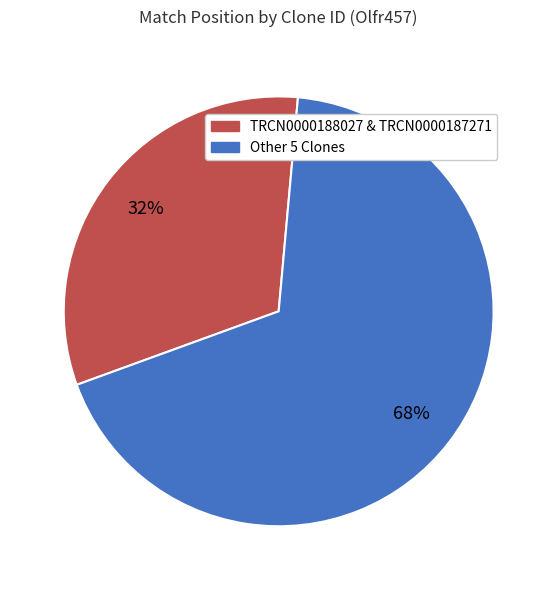

To the nearest percent, what is the average slice percentage?

50%